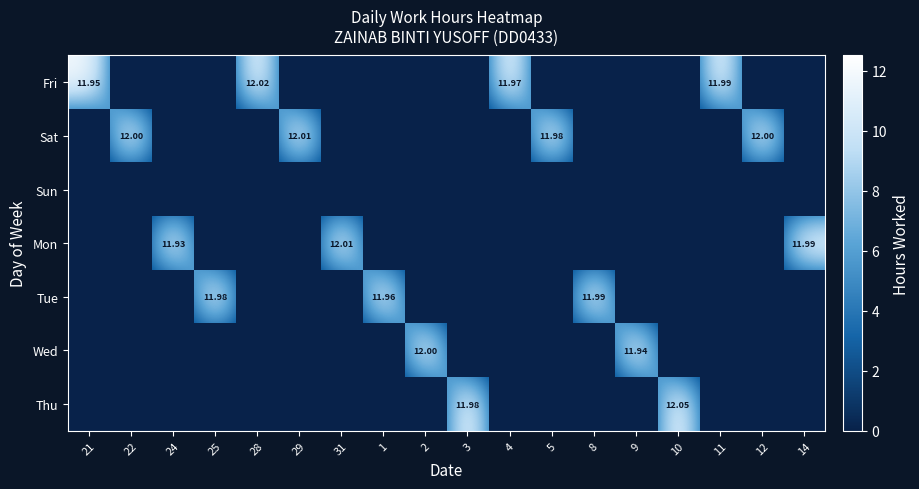

List the labels in order of Sun value, smallest first.

21, 22, 24, 25, 28, 29, 31, 1, 2, 3, 4, 5, 8, 9, 10, 11, 12, 14